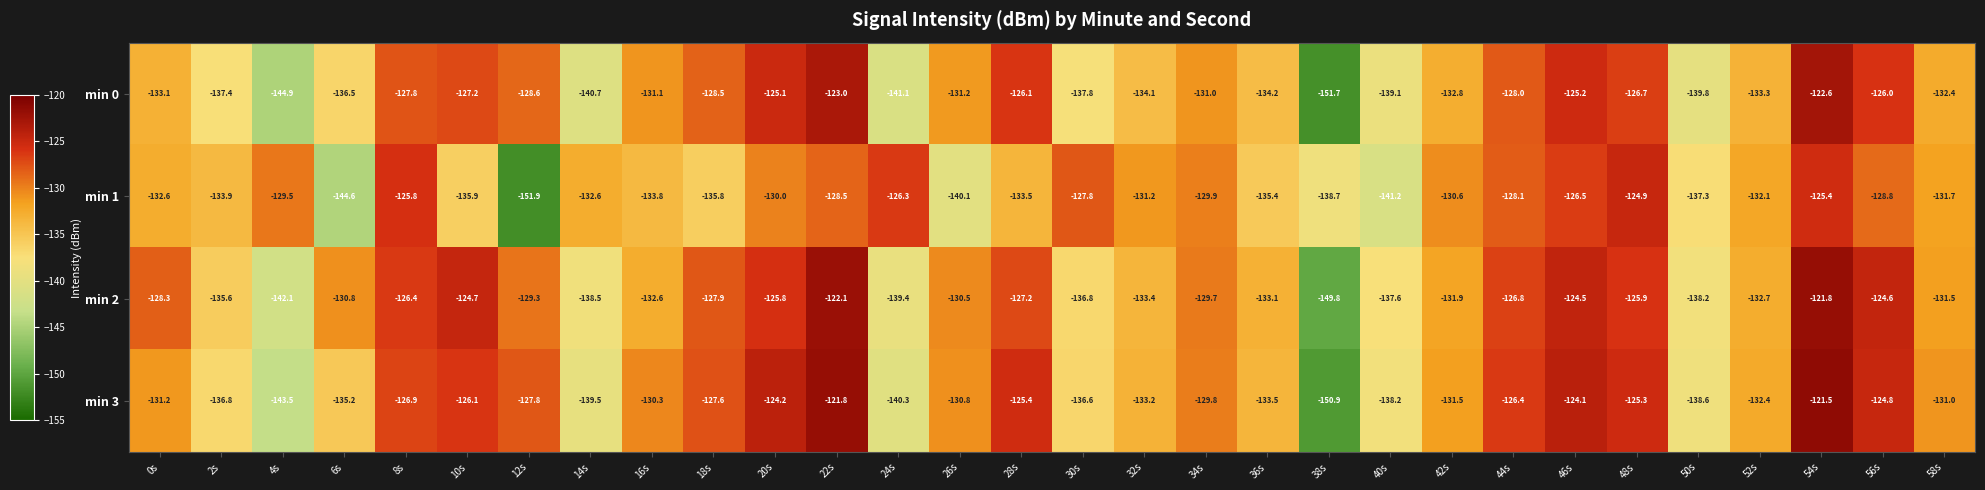

At how many categories does at least one series exceed -138?

29